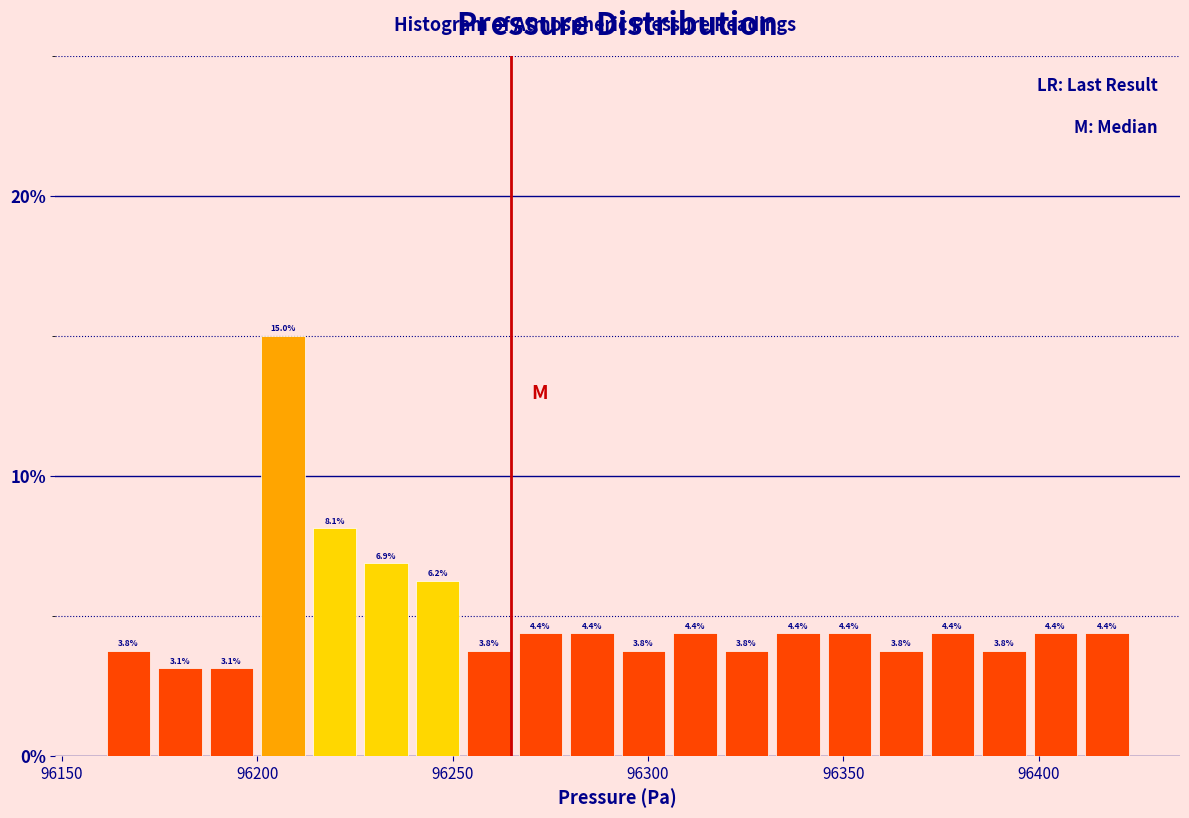

Around what value on the x-axis is the tallest bar? Give the approximate position of its centre, as read against the axis.

96205